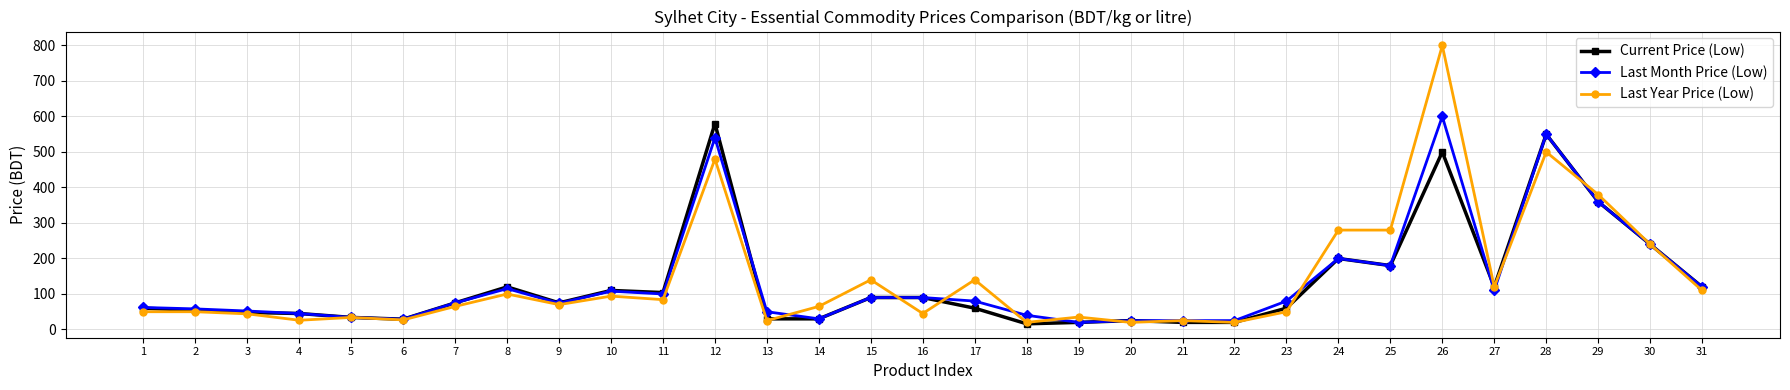

True or false: Last Month Price (Low) has more than 0 points higher than both neighbors.

True